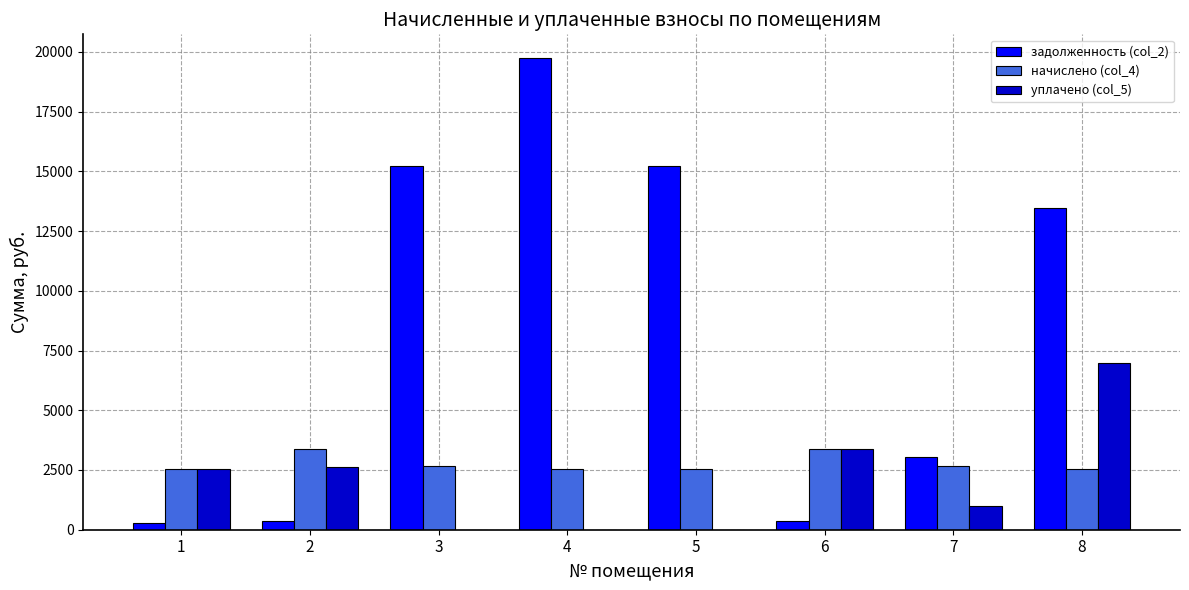

What is the total value across all series at 3?

17878.8